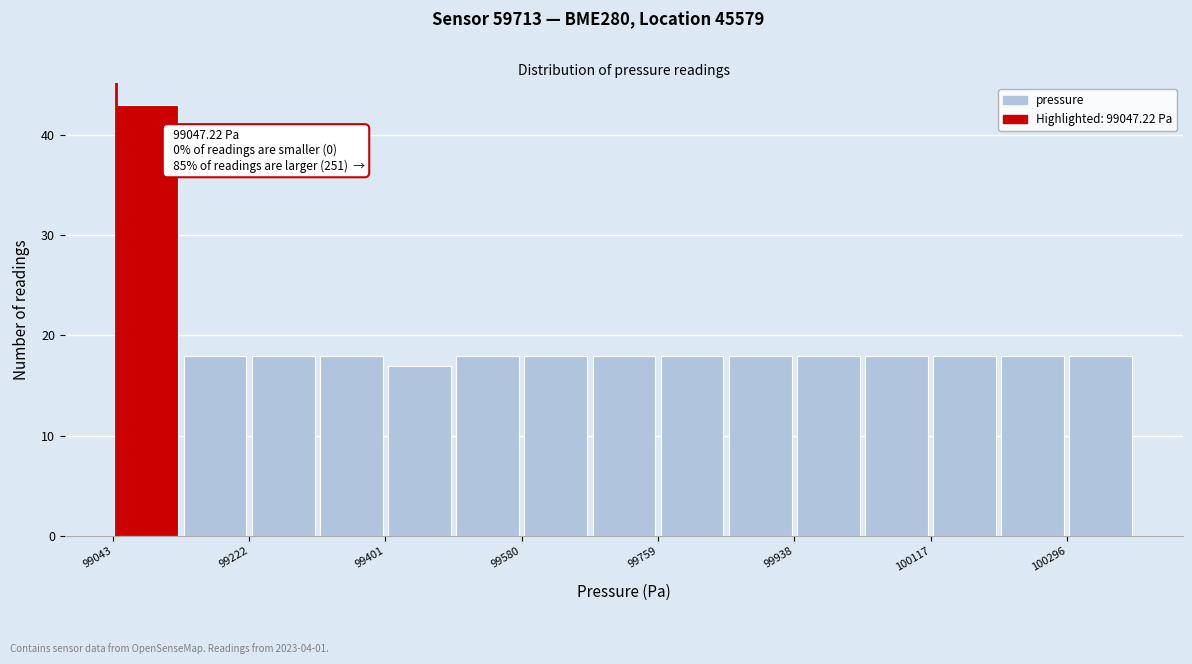

Which range on the x-axis has the tallest bar?

99040 to 99140